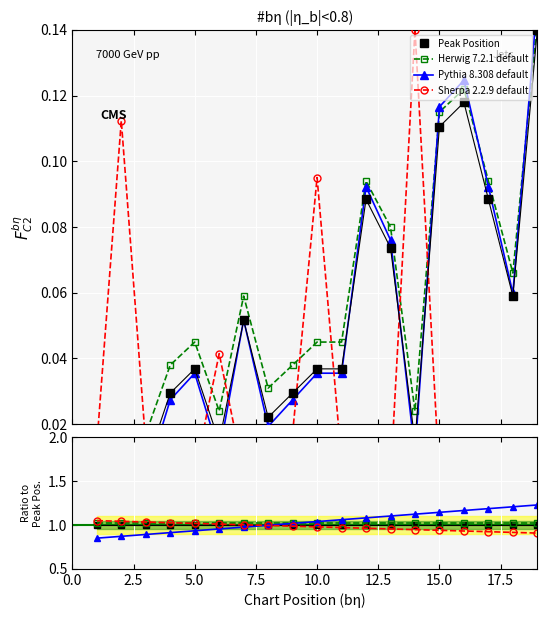

What is the maximum value shown in the chart?

1.2